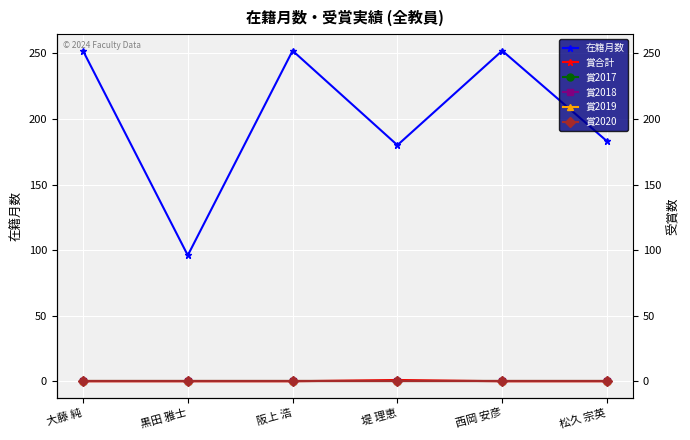

What is the total value across all series at 大藤 純?

252